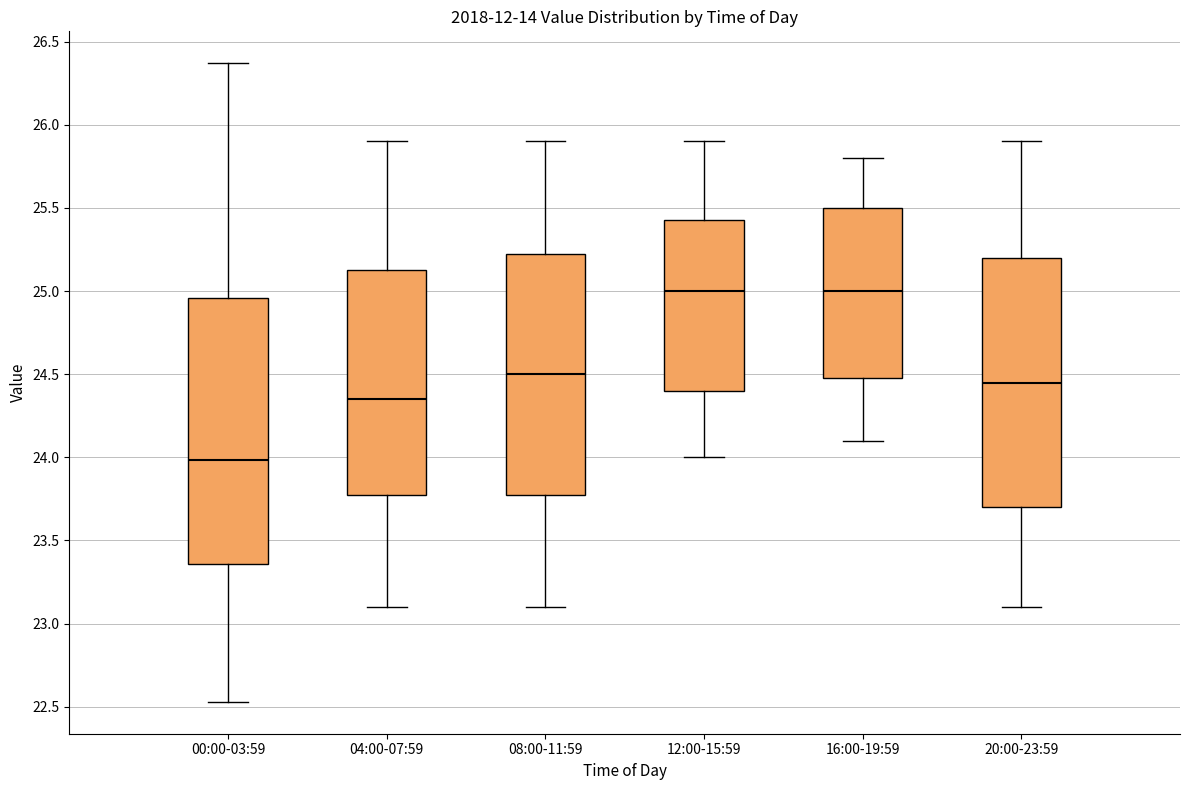

Where does the lower whisker of the box for 12:00-15:59 end on the y-axis? The values are not printed on the chart, so give them approximately, as read against the axis.

24.00